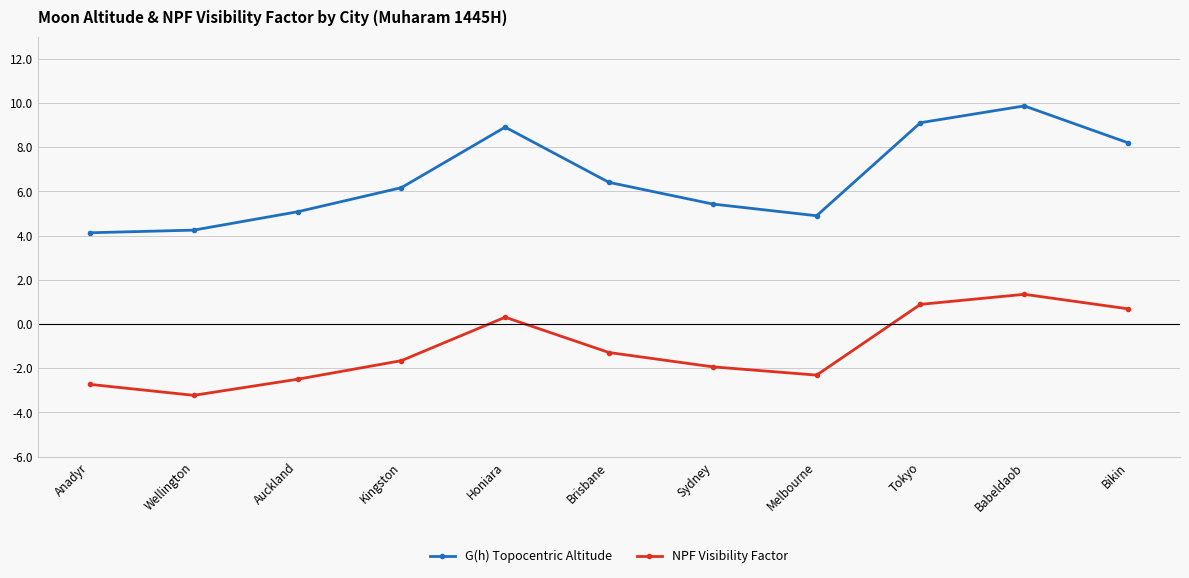

List the series in order of their overall mean, highest first.

G(h) Topocentric Altitude, NPF Visibility Factor